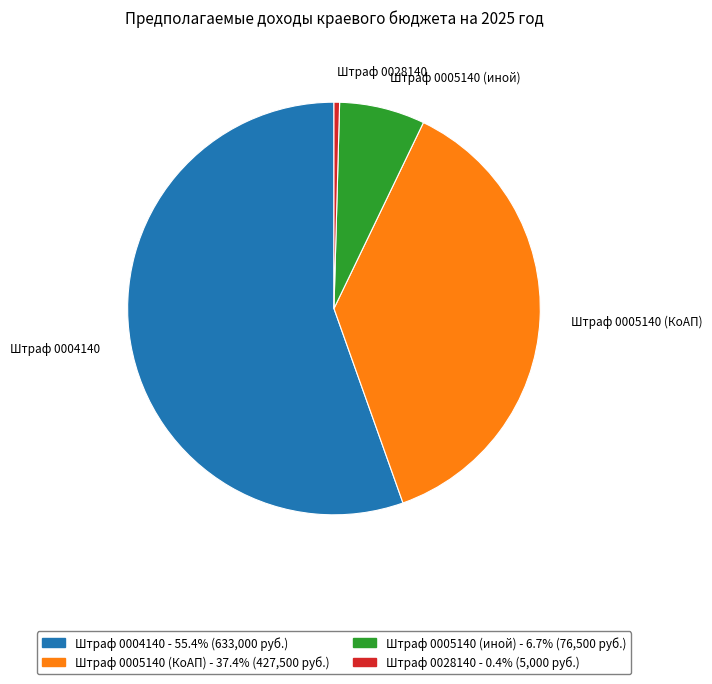

Is there any slice that represents more than half of the pie?

Yes